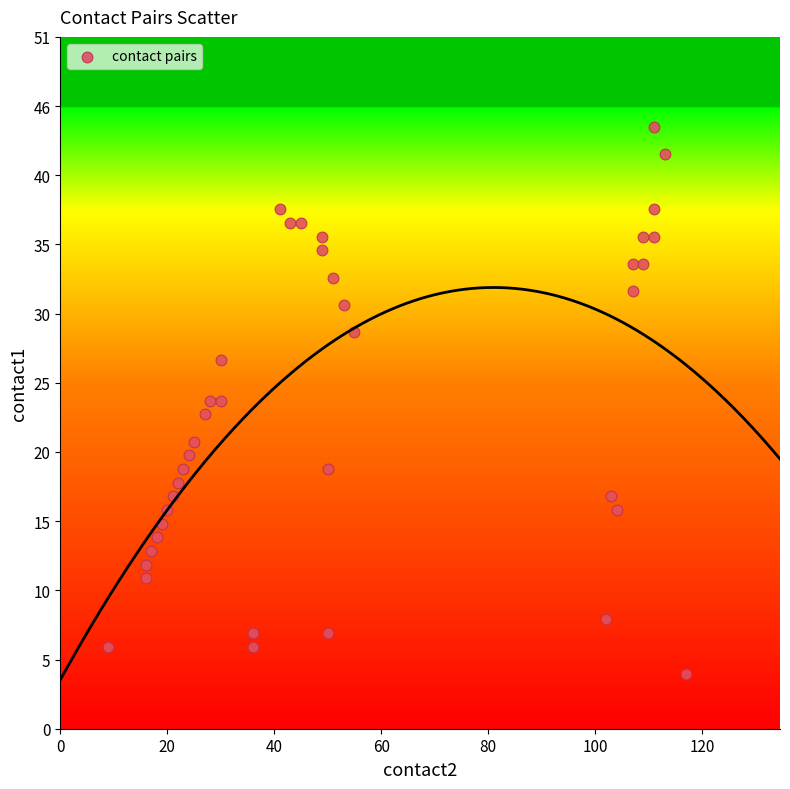

What is the range of Y values (max minus min)?

40